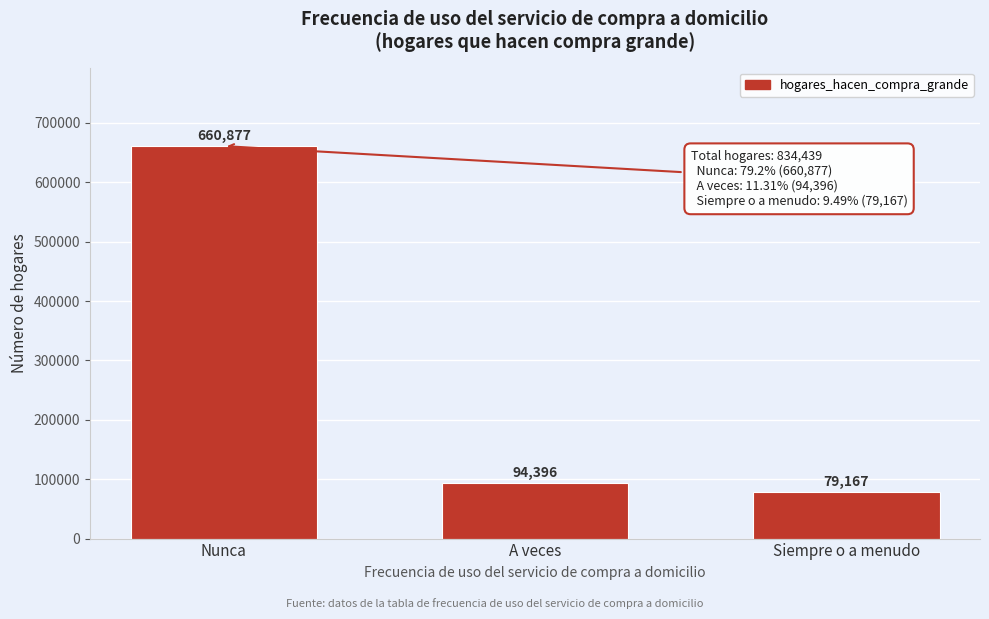

Reading left to right, list all the values displayed in this chart.

660877	94396	79167